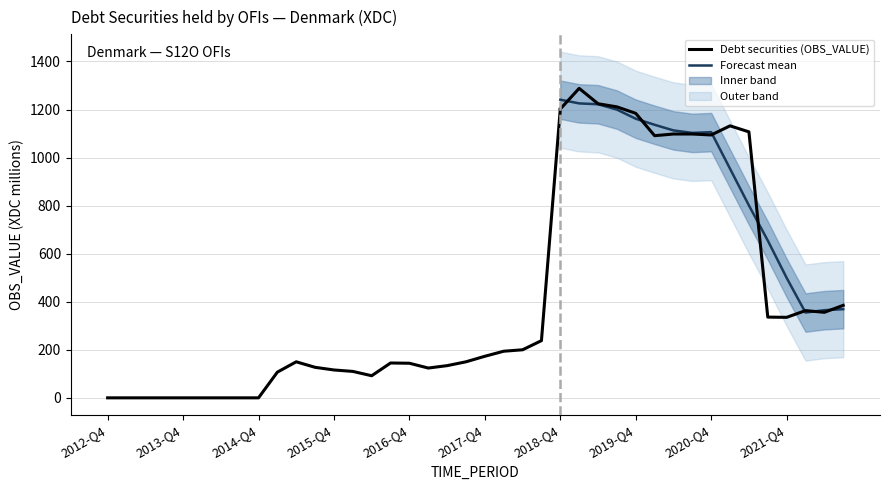

Rank the categories by value from lowest to highest.

2012-Q4, 2013-Q1, 2013-Q2, 2013-Q3, 2013-Q4, 2014-Q1, 2014-Q2, 2014-Q3, 2014-Q4, 2016-Q2, 2015-Q1, 2016-Q1, 2015-Q4, 2017-Q1, 2015-Q3, 2017-Q2, 2016-Q4, 2016-Q3, 2015-Q2, 2017-Q3, 2017-Q4, 2018-Q1, 2018-Q2, 2018-Q3, 2021-Q4, 2021-Q3, 2022-Q2, 2022-Q1, 2022-Q3, 2020-Q1, 2020-Q4, 2020-Q2, 2020-Q3, 2021-Q2, 2021-Q1, 2019-Q4, 2018-Q4, 2019-Q3, 2019-Q2, 2019-Q1